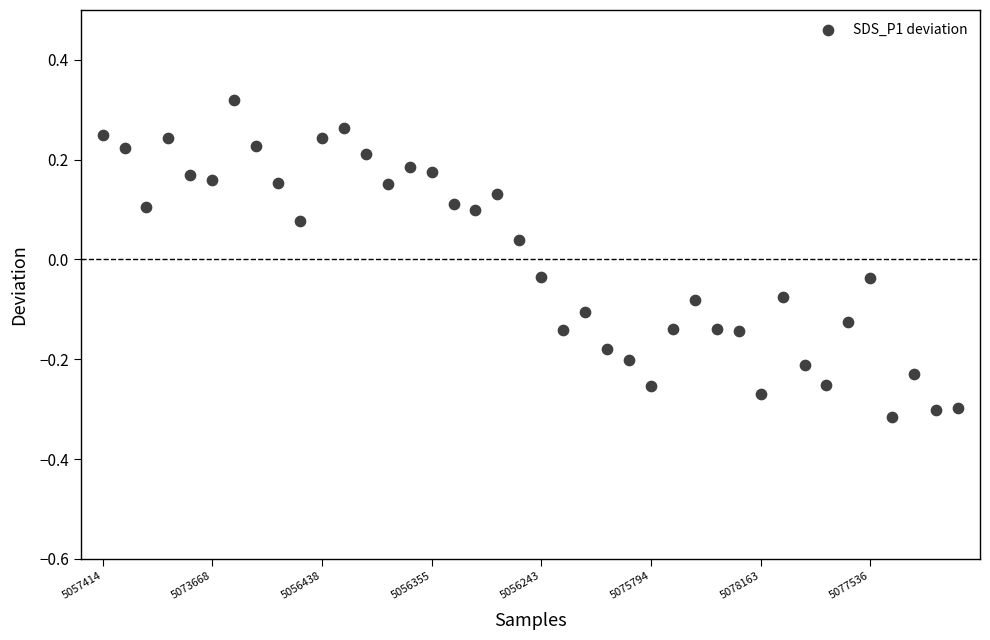

What is the range of Y values (max minus min)?

0.6